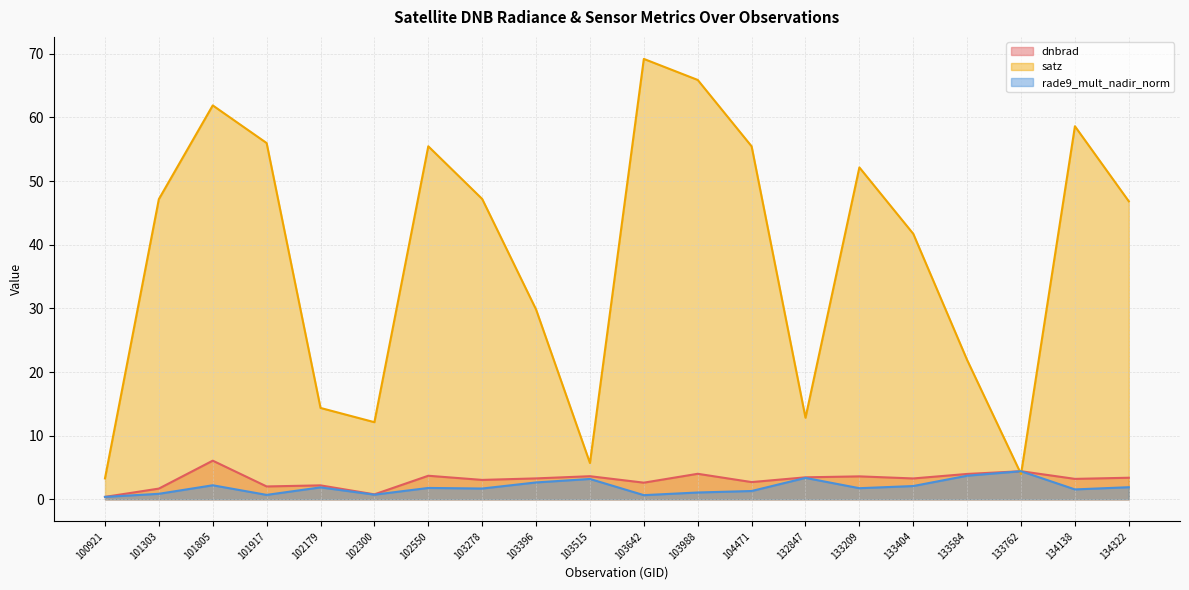

What is the difference between the maximum and minimum values in the satz series?

65.9